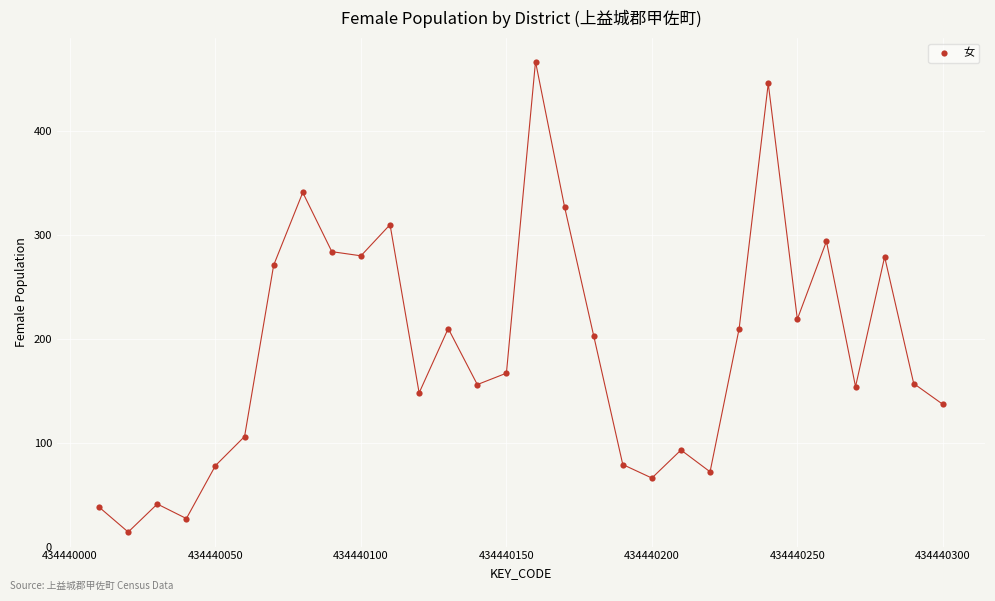

What is the range of Y values (max minus min)?

453